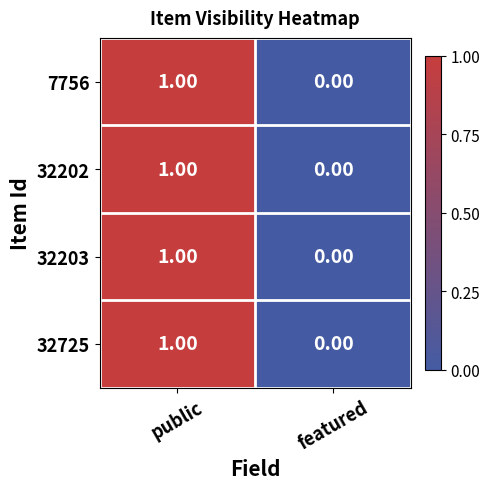

How many series are shown in this chart?

4